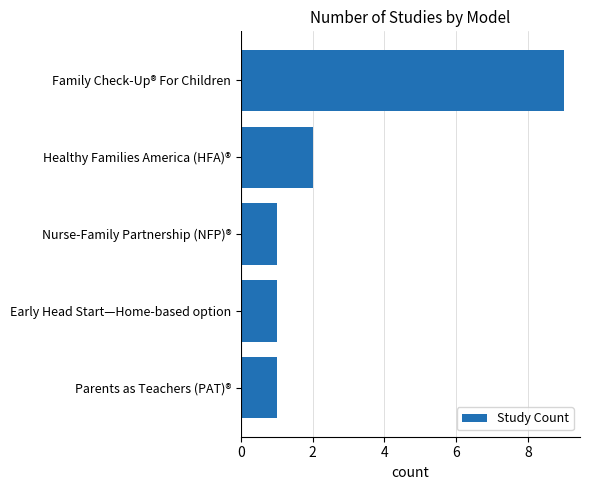

What is the difference between the second highest and minimum values?

1